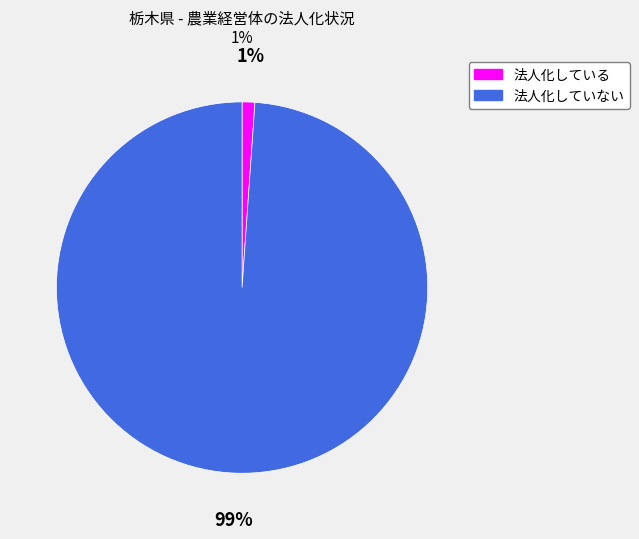

How many segments does this pie chart have?

2